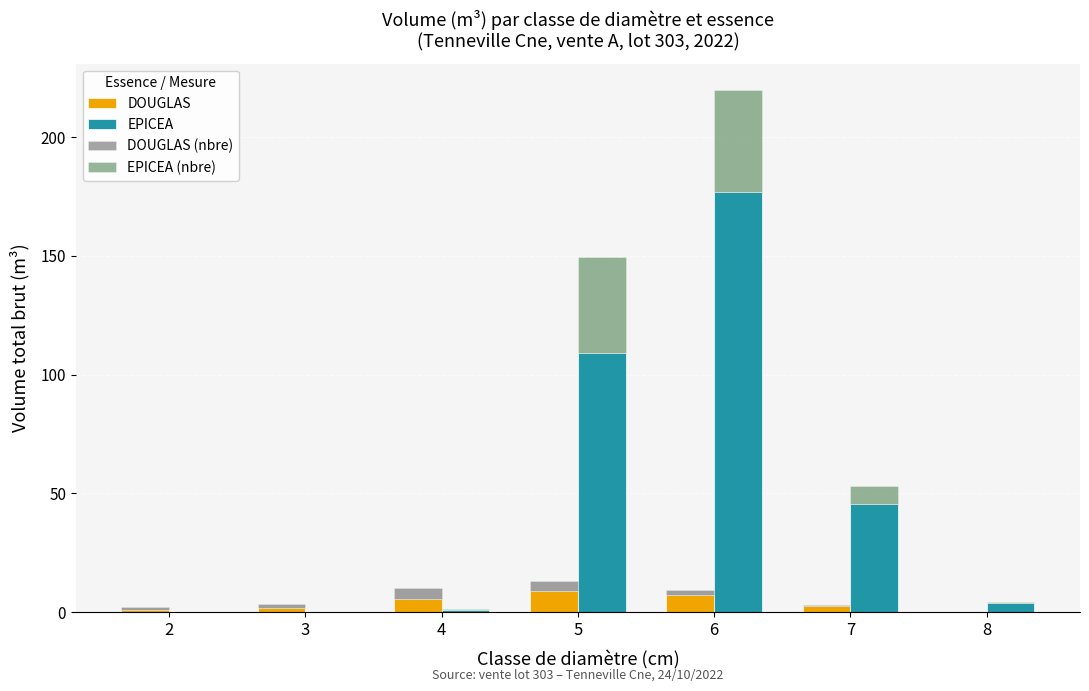

What is the spread (max minus min) of values at 6?

174.9